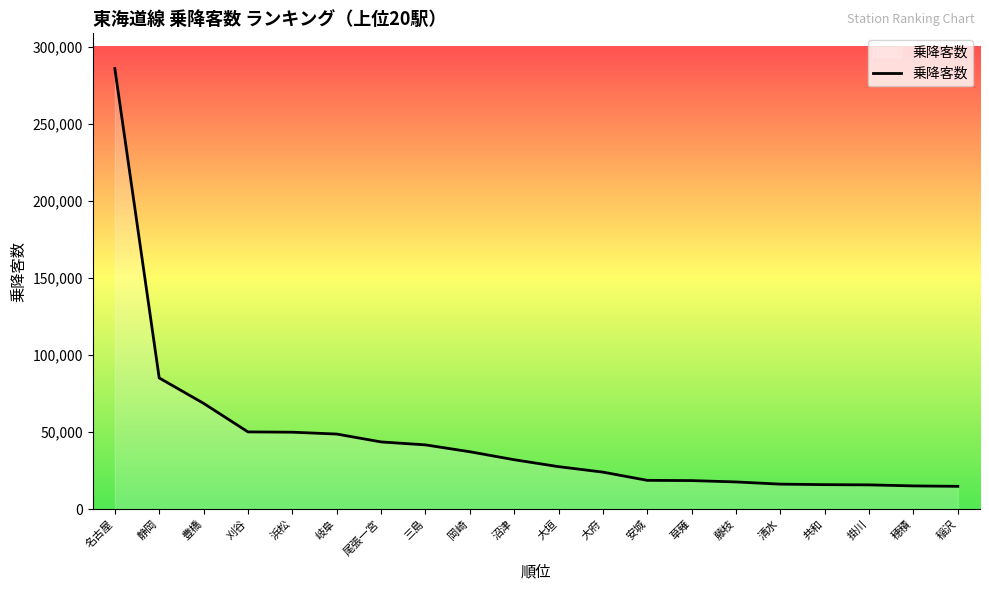

True or false: the data shows 4198 at 共和.

False